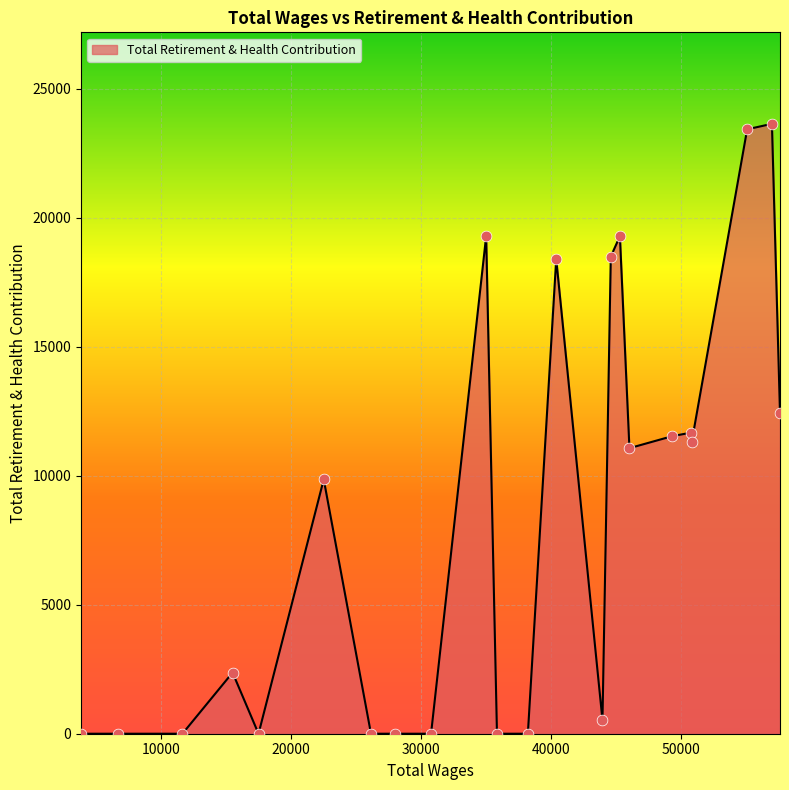

What is the maximum value shown in the chart?

23635